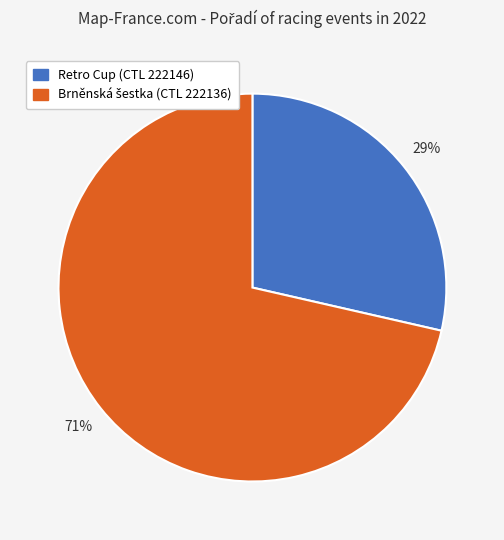

Is it true that Retro Cup (CTL 222146) is 16% of the pie?

False